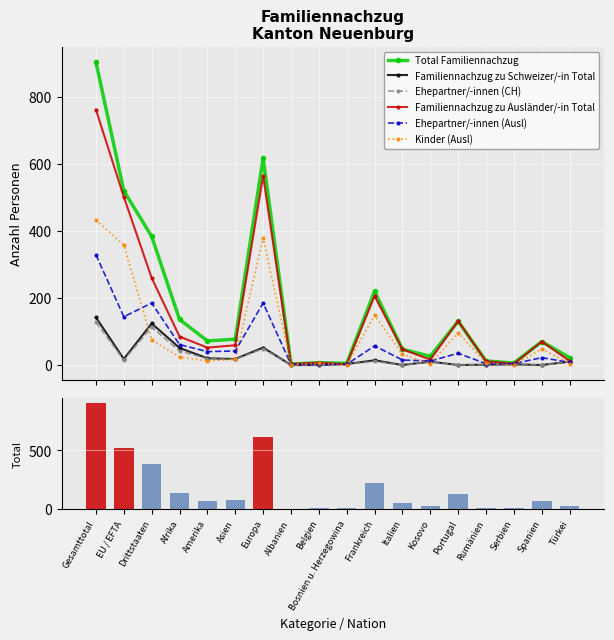

What is the difference between the highest and lowest values at Drittstaaten?

309